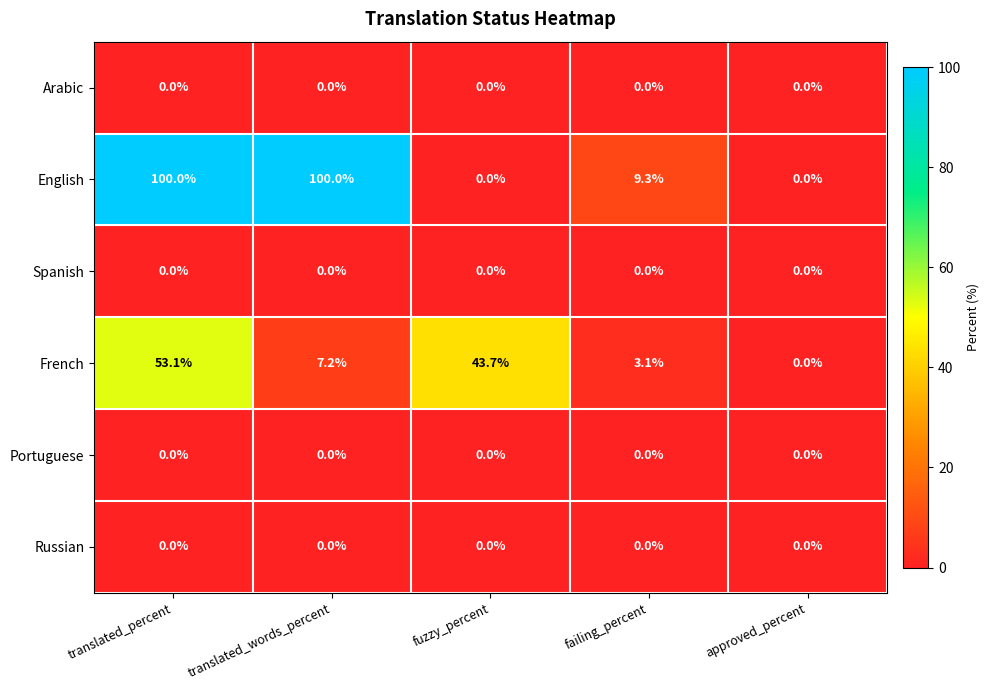

What is the difference between the maximum and second lowest values in the French series?

50.0